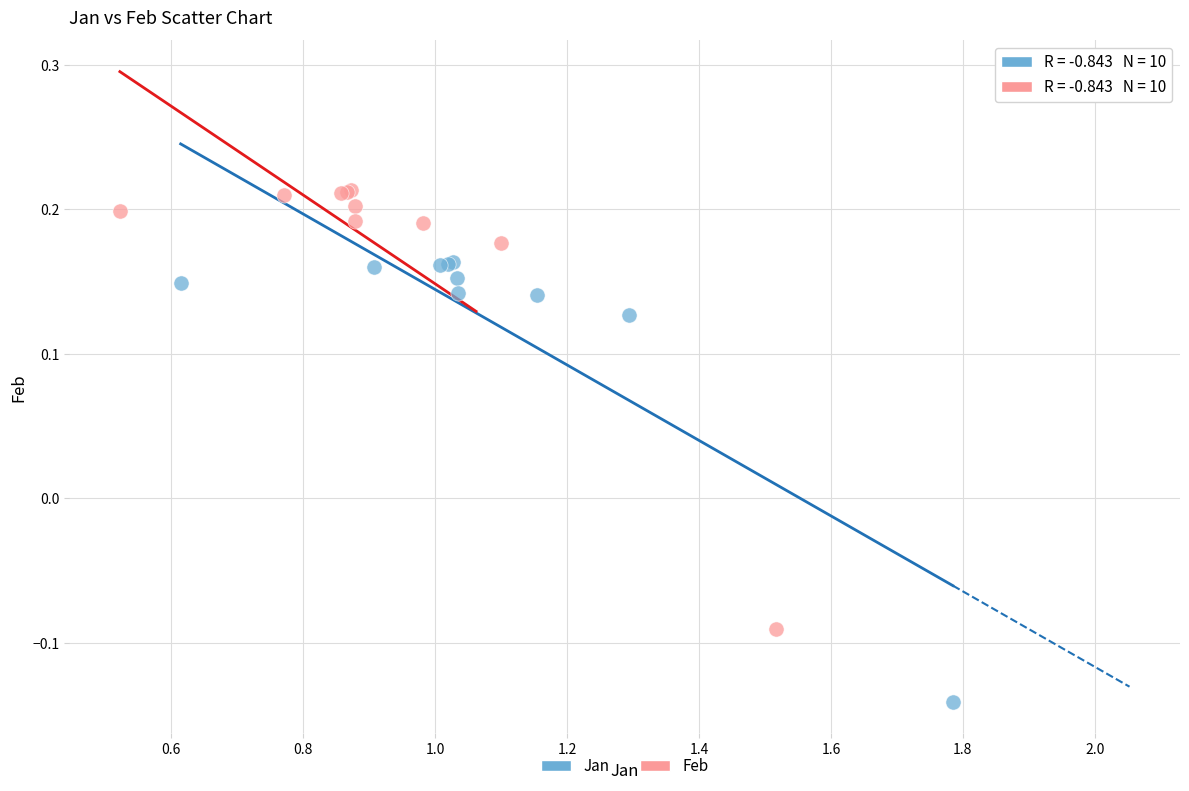

Which series reaches the minimum Y coordinate?

Jan